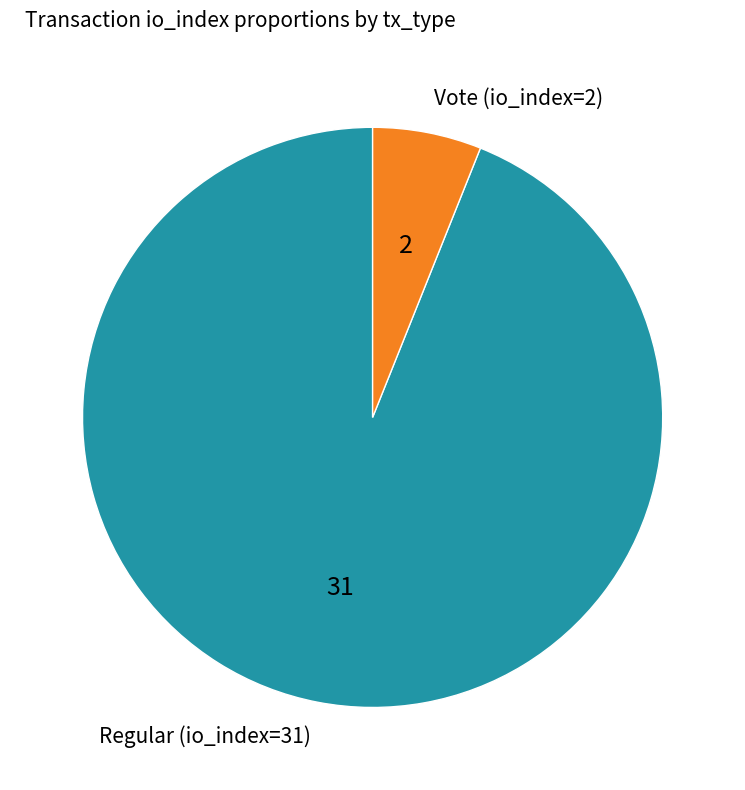

What is the smallest slice in the pie chart?

Vote (io_index=2)